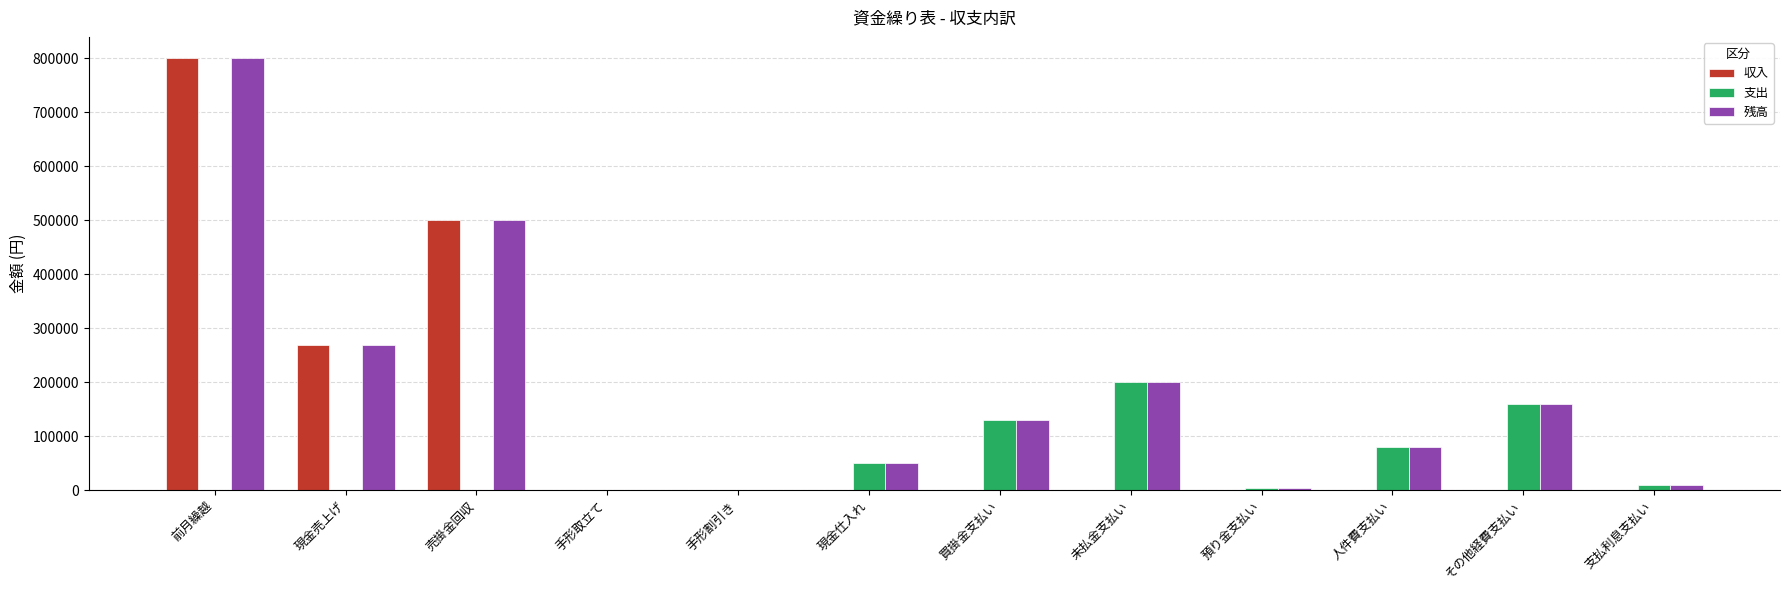

Is it true that 支出 equals 116116 at 前月繰越?

False